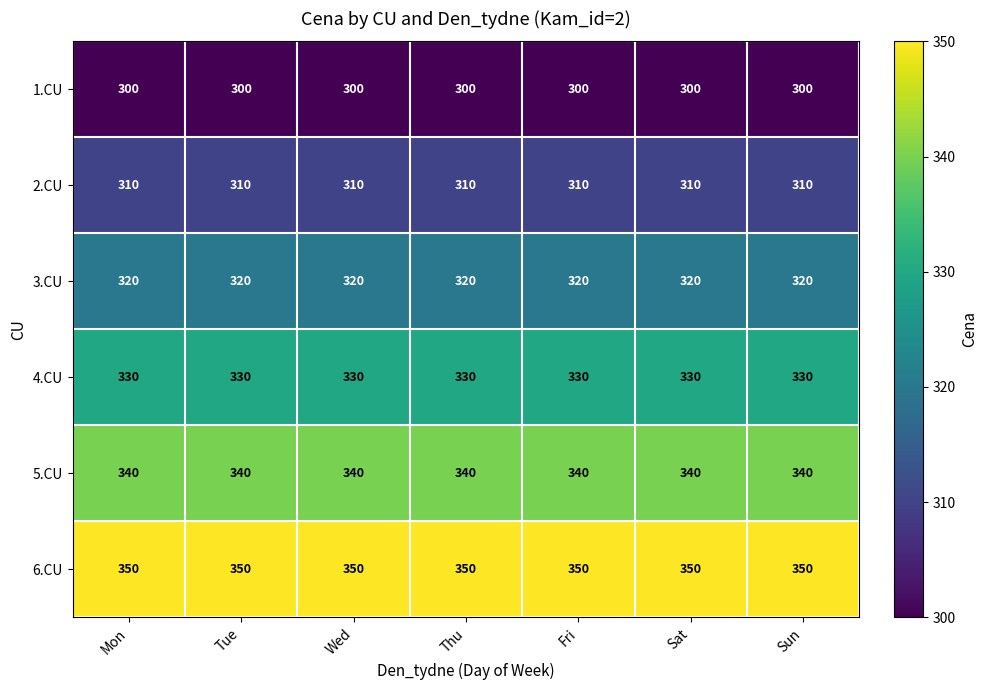

The 3.CU series shows 66 at Mon. True or false?

False